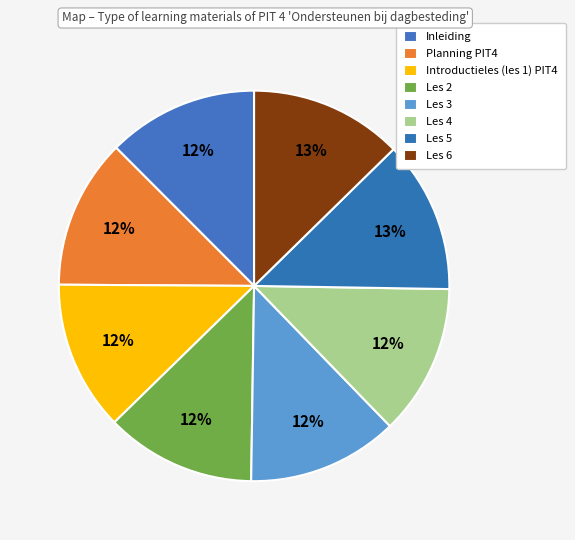

Does any single category account for the majority?

No